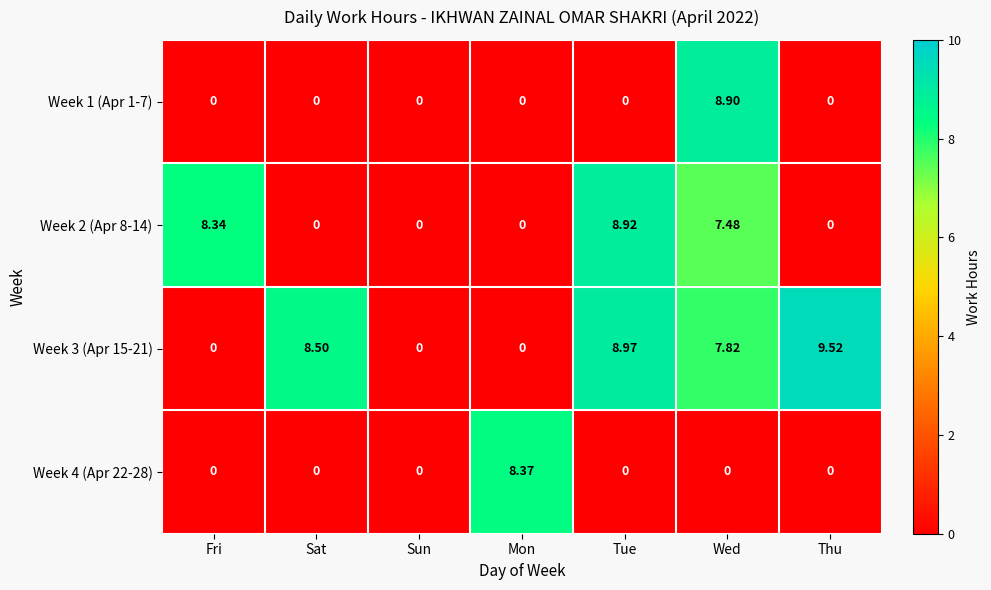

Where is Week 3 (Apr 15-21) nearest to the value 4?

Wed